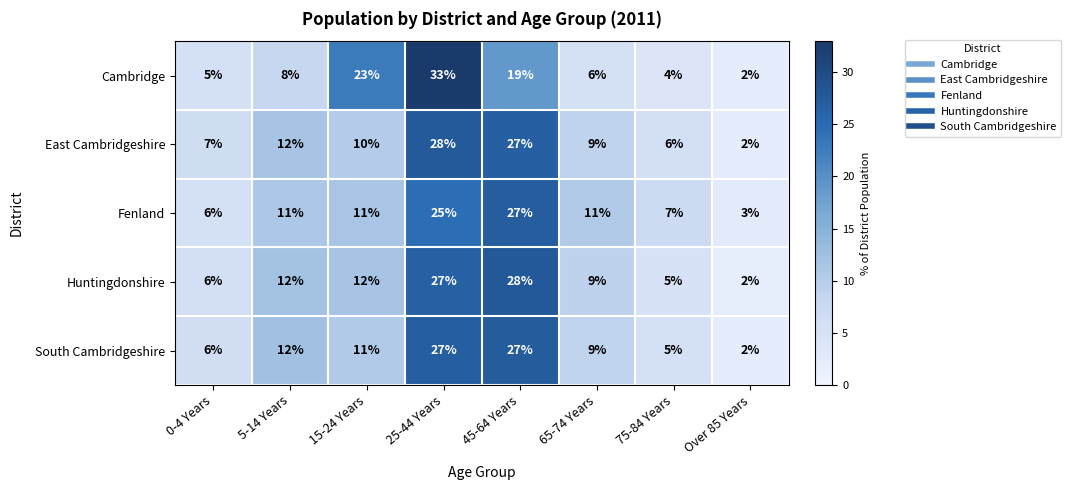

List the labels in order of East Cambridgeshire value, smallest first.

Over 85 Years, 75-84 Years, 0-4 Years, 65-74 Years, 15-24 Years, 5-14 Years, 45-64 Years, 25-44 Years